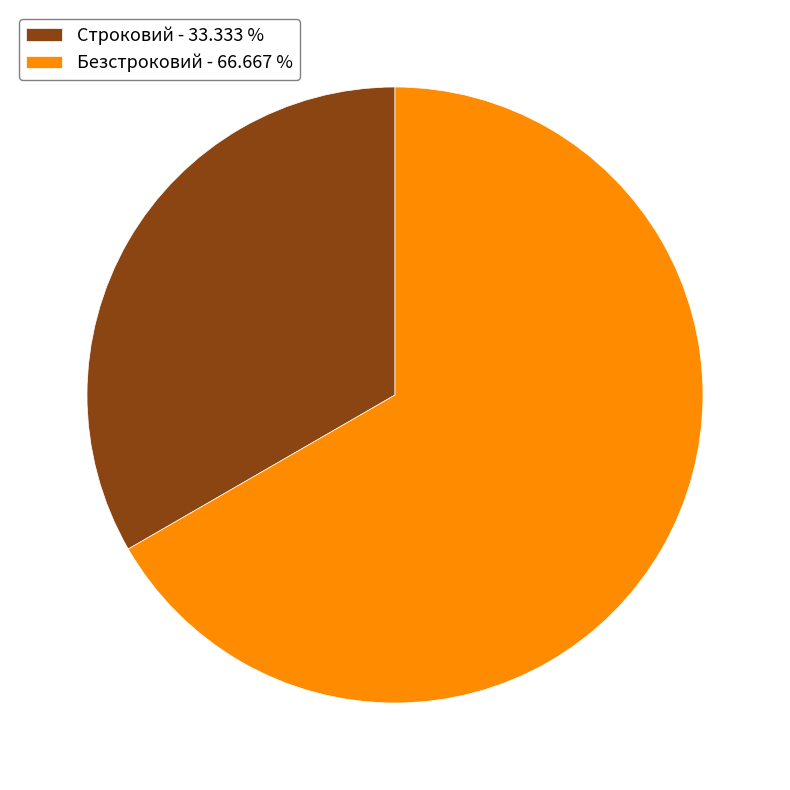

Do Безстроковий and Строковий together represent more than half of the pie?

Yes